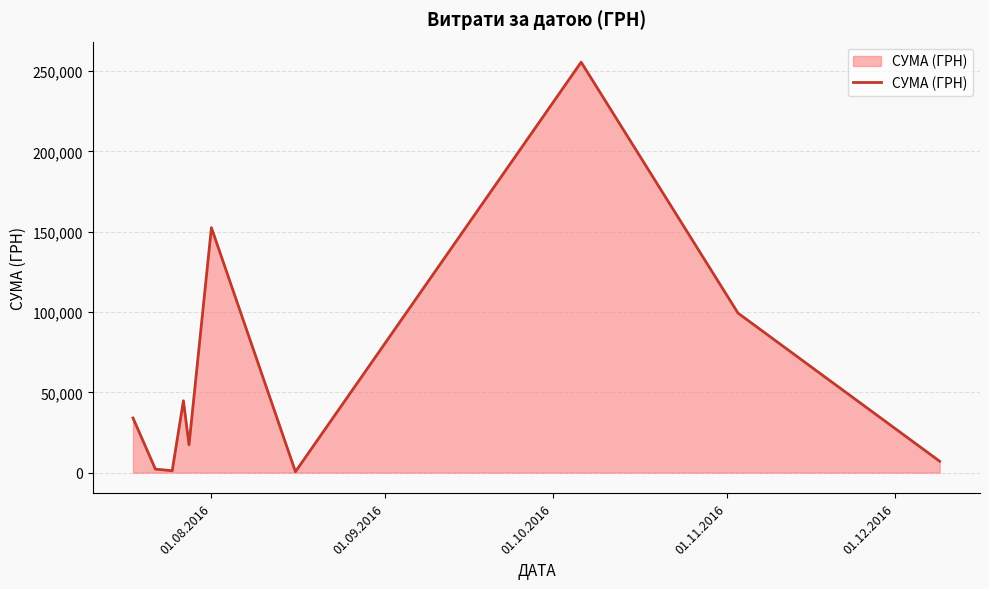

What is the difference between the maximum and minimum values?

254950.2